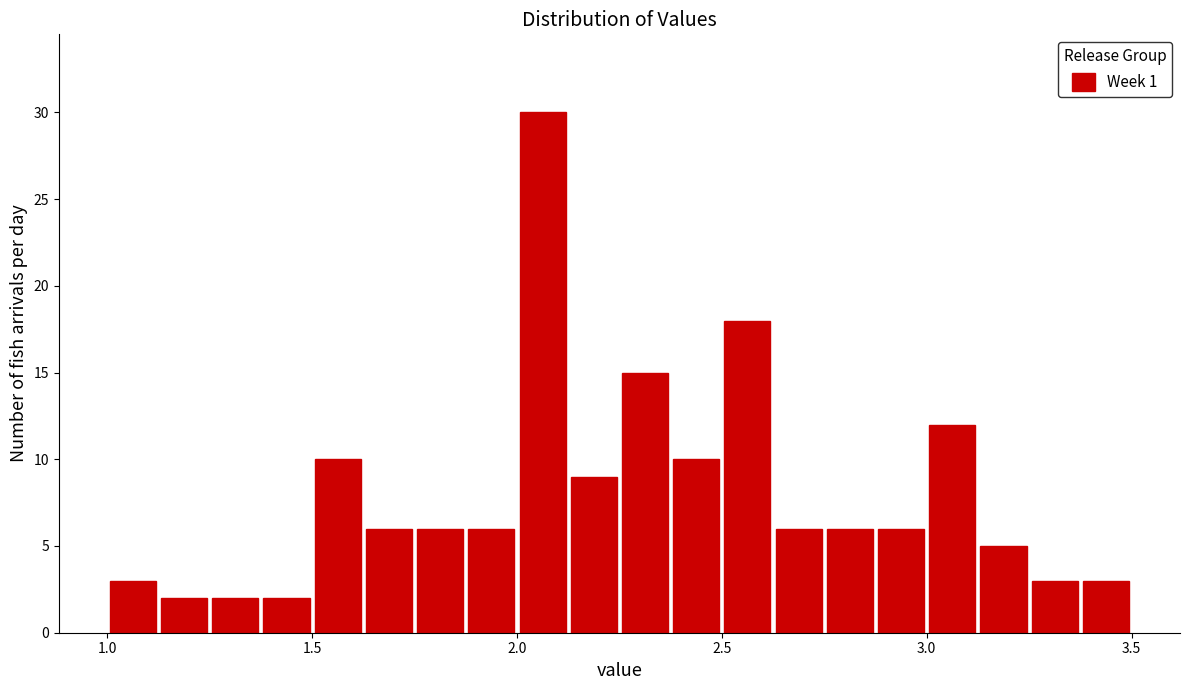

Read against the x-axis, roughly where is the centre of the tallest bar?

2.05